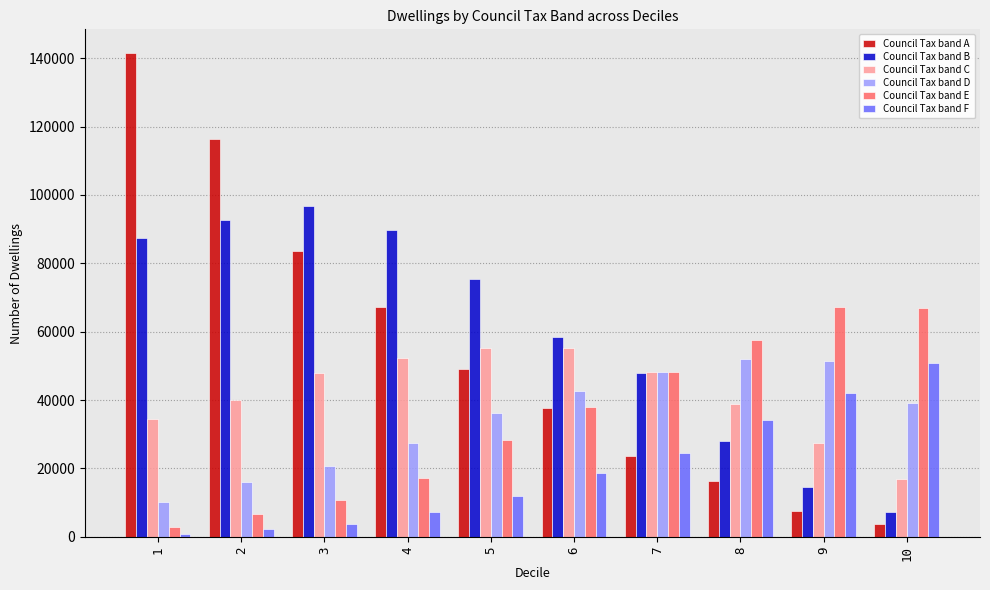

How many data points in Council Tax band B are less than 75511?

5